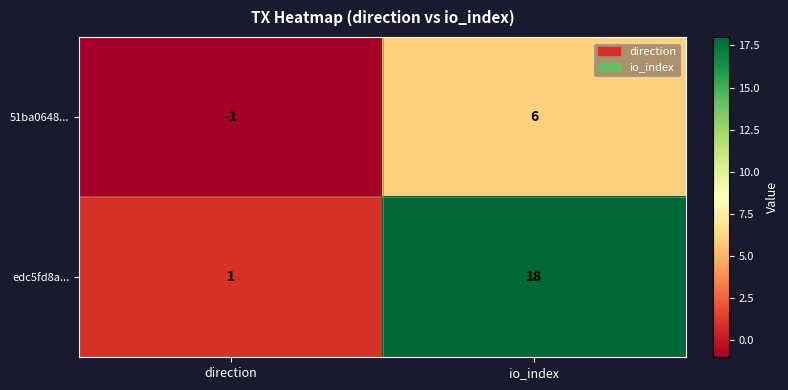

At which category is the sum across all series the highest?

io_index